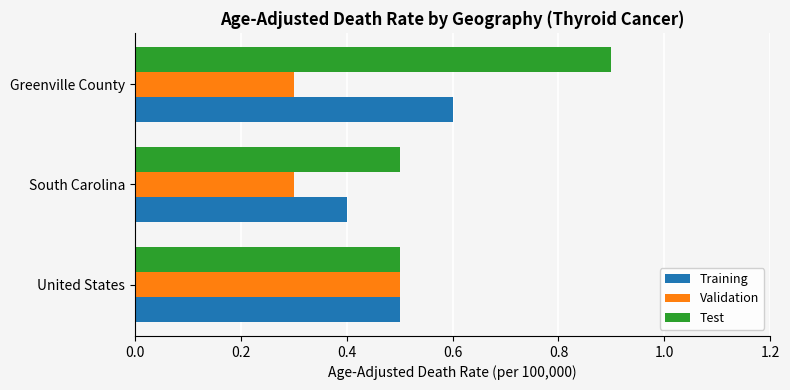

Rank the series by their maximum value, from lowest to highest.

Validation, Training, Test